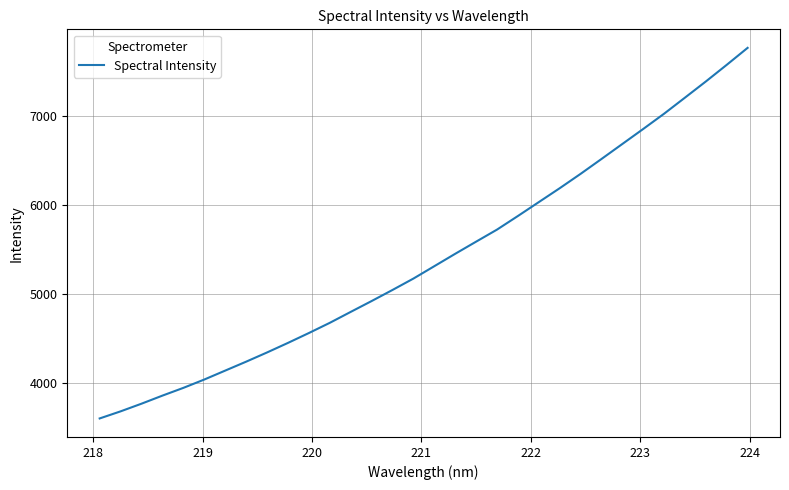

What is the greatest value displayed?

7763.6